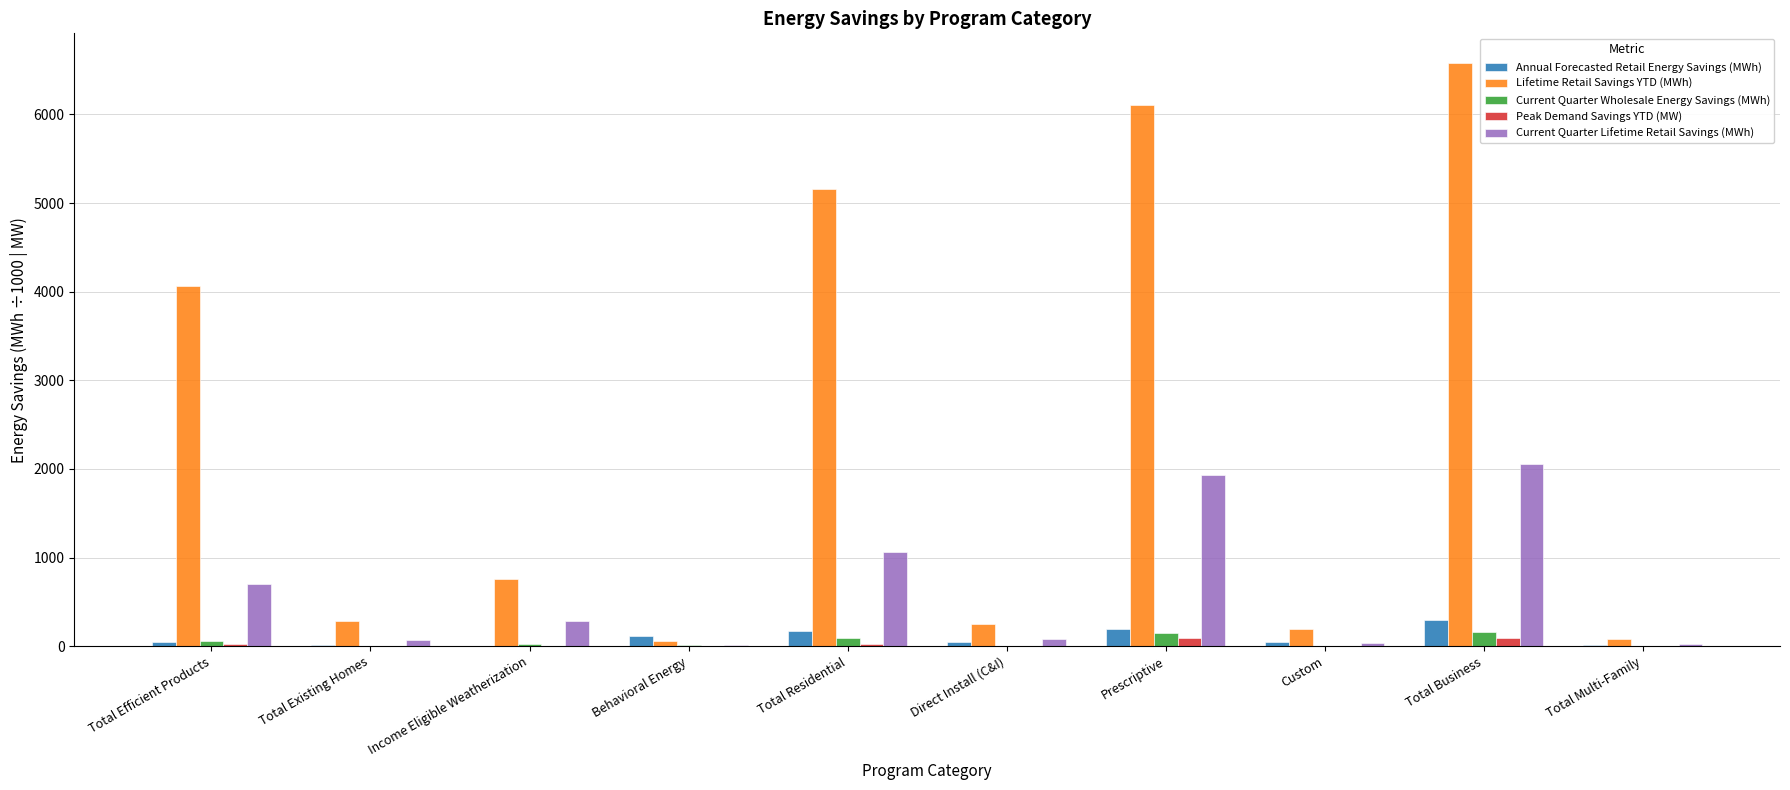

What is the maximum value shown in the chart?

6585.8